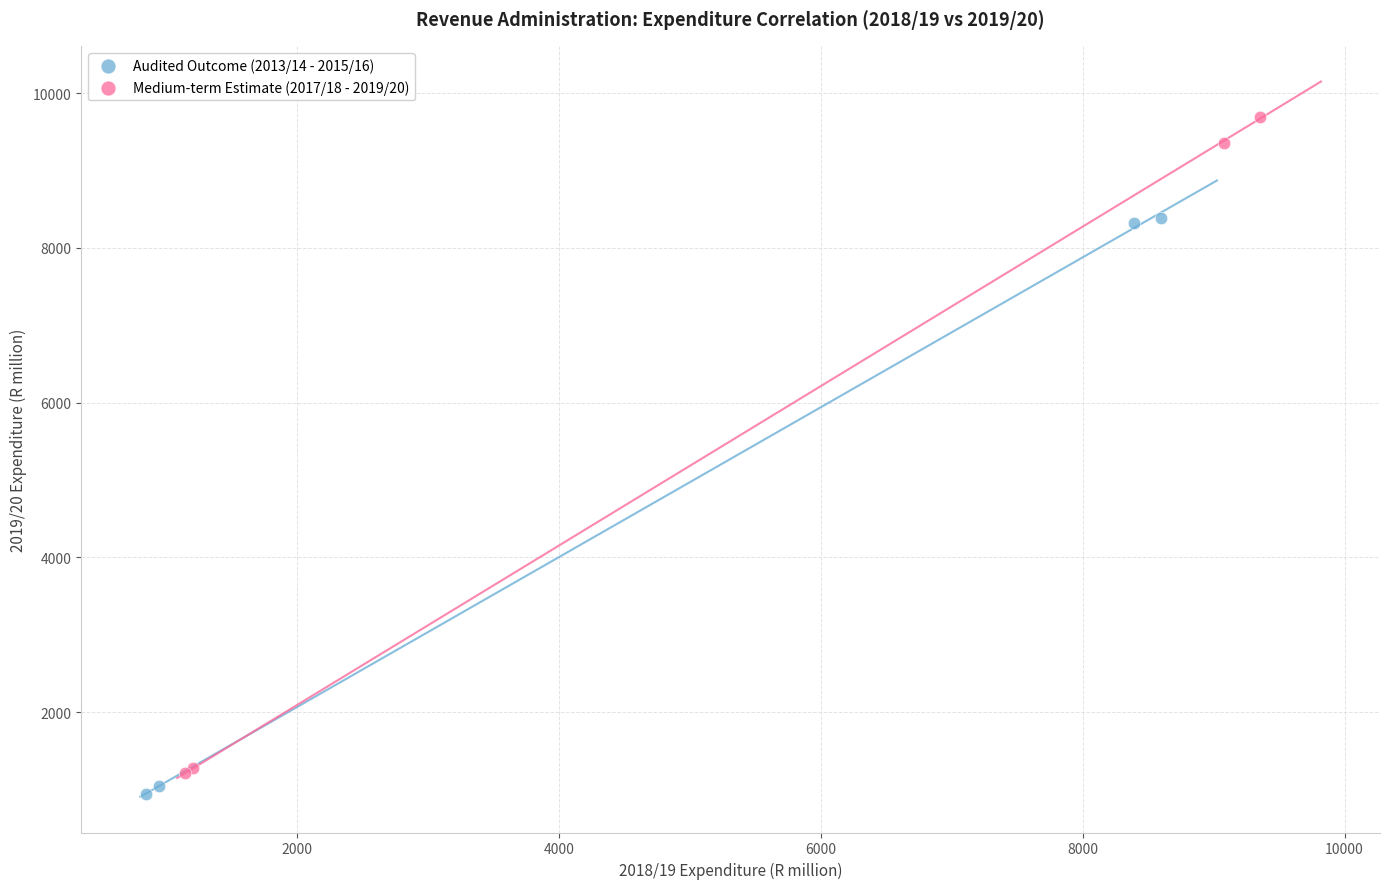

Which series has the largest Y range (max minus min)?

Medium-term Estimate (2017/18 - 2019/20)